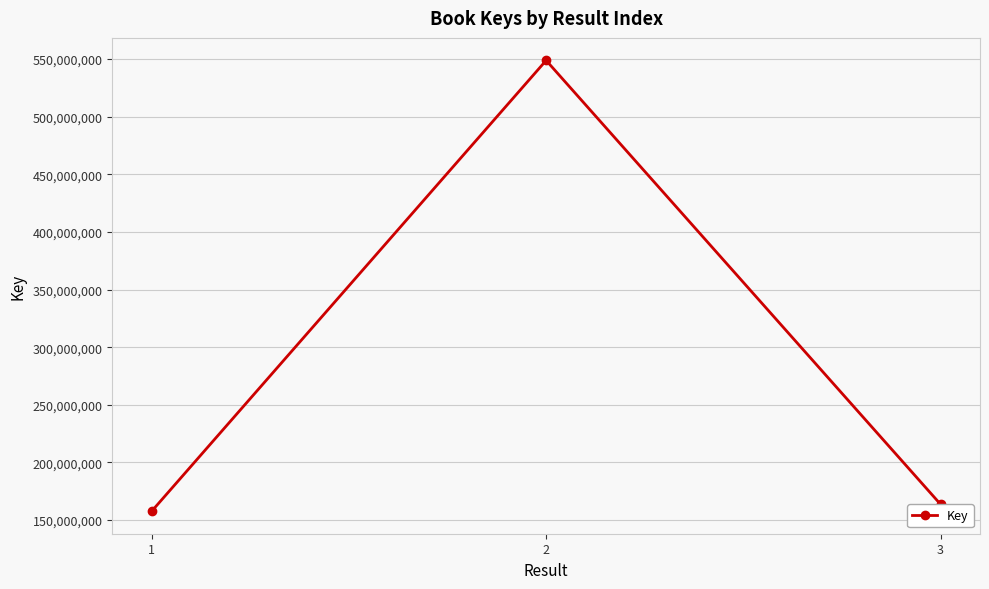

What is the ratio of the value at 1 to the value at 3?

1.0